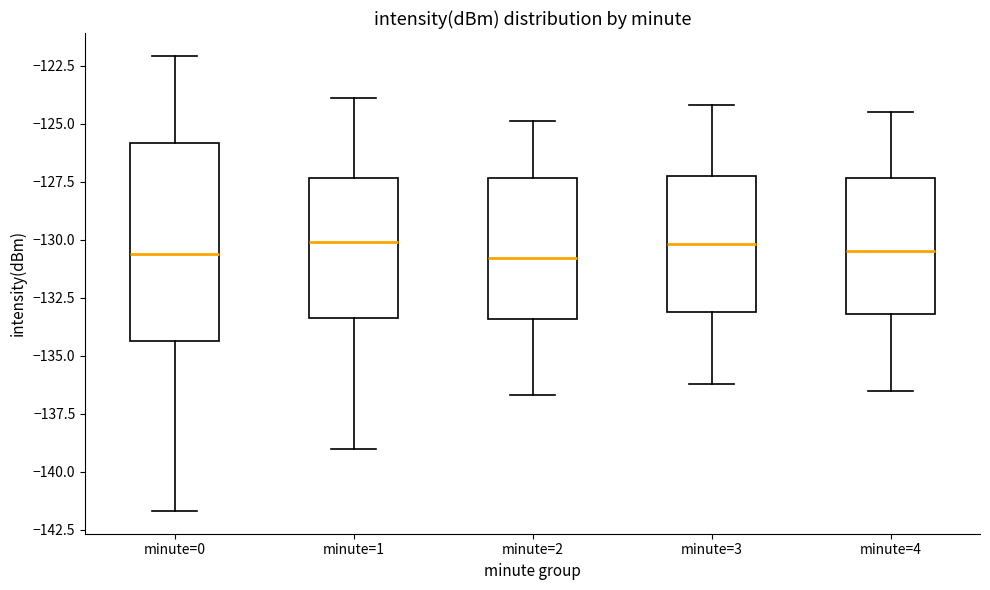

Reading left to right, transcribe this box plot: for each box, give where its median line is, the range the box spans, and where its two whiskers end, as read against the y-axis. The values are not printed on the chart, so give them approximately, as read against the axis.

minute=0: median -130.5, box -134.5 to -126.0, whiskers -141.5 to -122.0
minute=1: median -130.0, box -133.5 to -127.5, whiskers -139.0 to -124.0
minute=2: median -131.0, box -133.5 to -127.5, whiskers -136.5 to -125.0
minute=3: median -130.0, box -133.0 to -127.0, whiskers -136.0 to -124.0
minute=4: median -130.5, box -133.0 to -127.5, whiskers -136.5 to -124.5